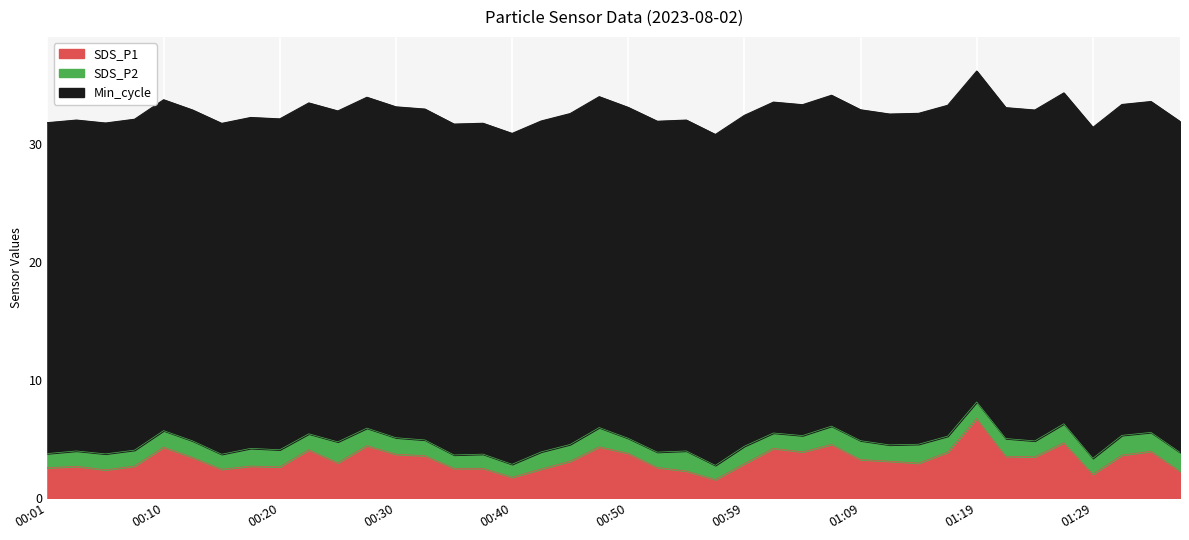

Does the chart display data point markers on the line(s)?

No